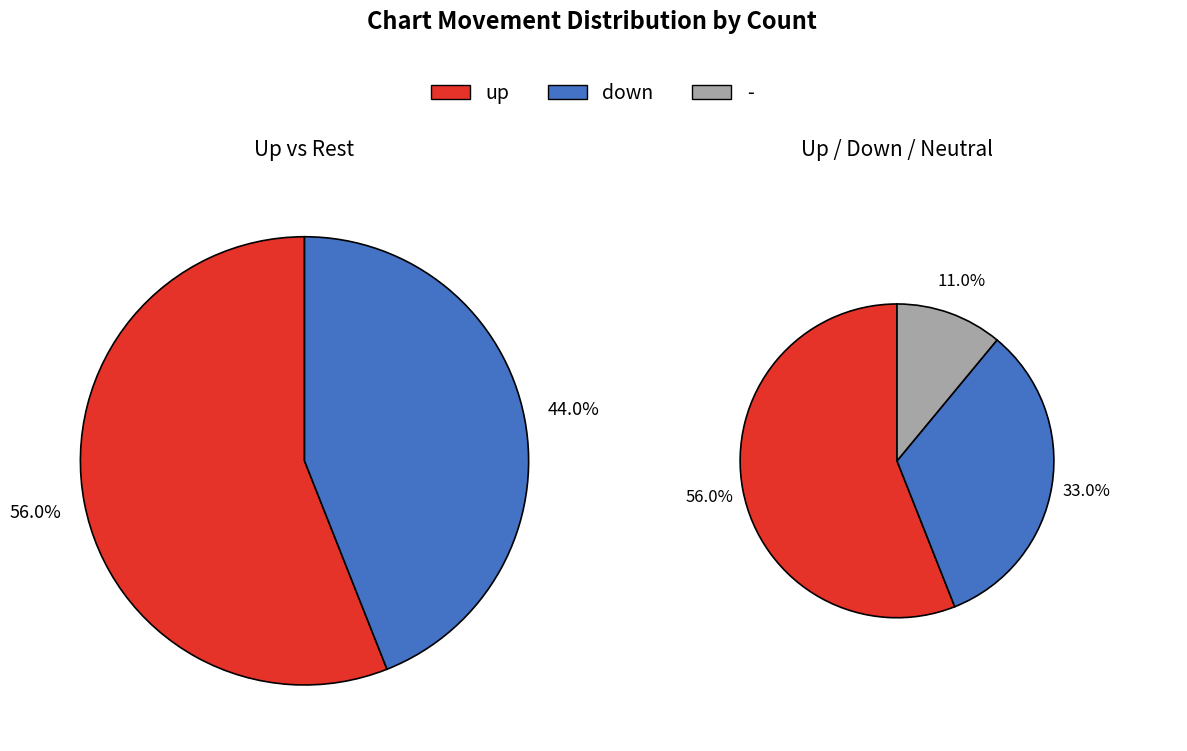

To the nearest percent, what portion does down represent?

33%